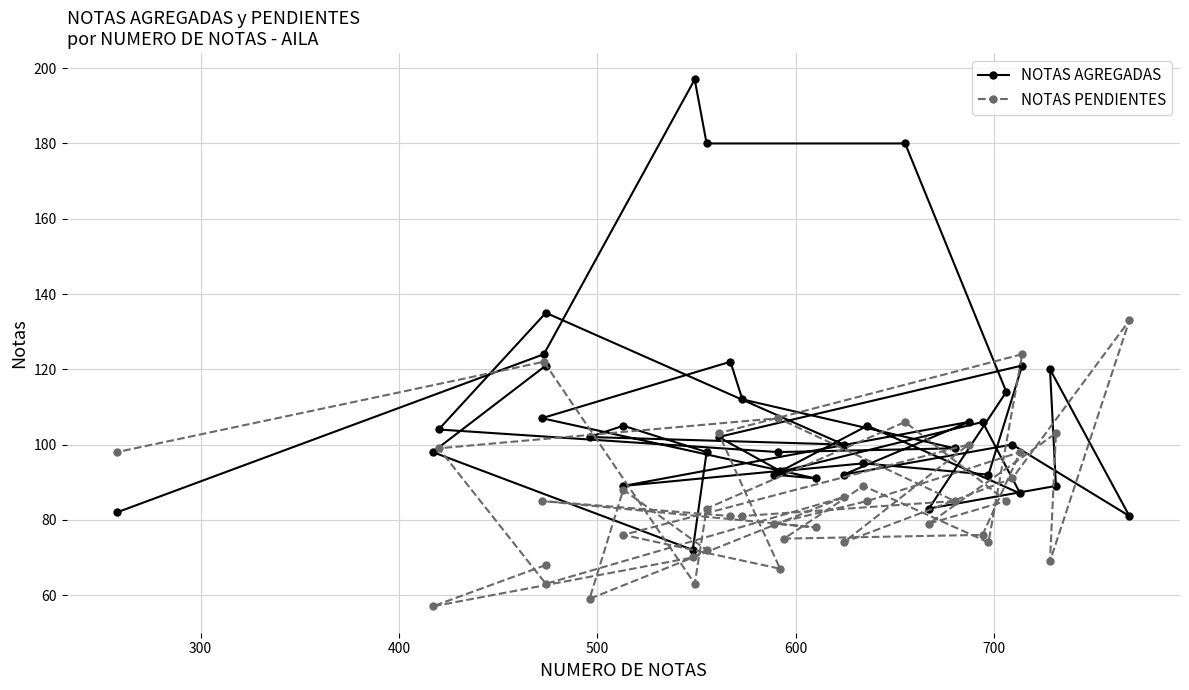

The NOTAS AGREGADAS series shows 147 at 18. True or false?

False